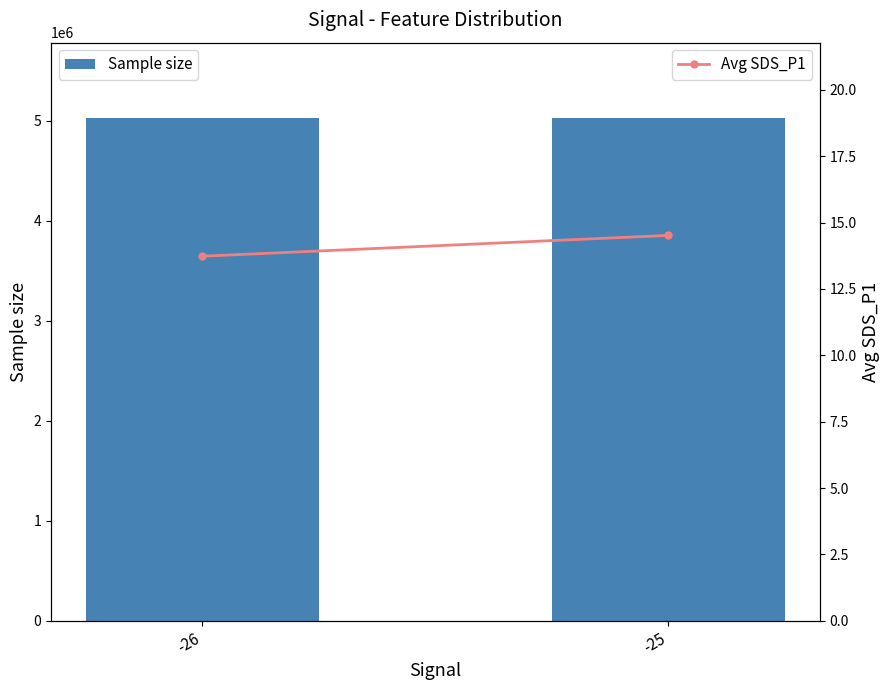

At which category is the sum across all series the highest?

-25